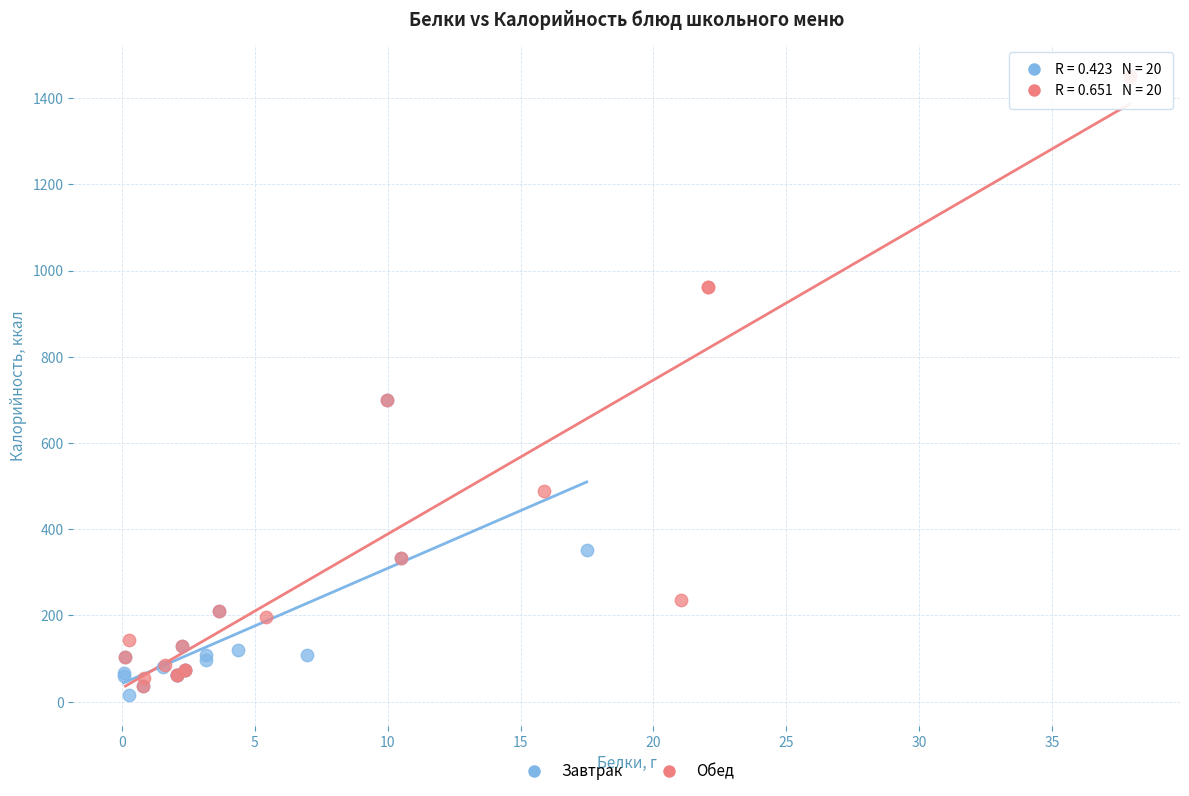

Which series has the largest Y range (max minus min)?

Обед